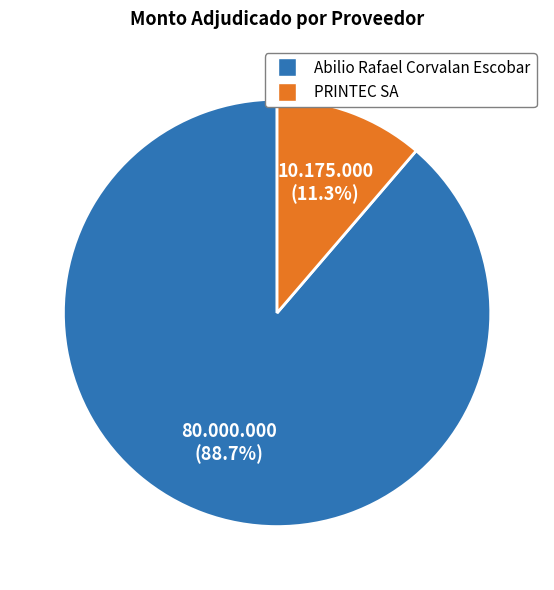

Is it true that Abilio Rafael Corvalan Escobar is 89% of the pie?

True